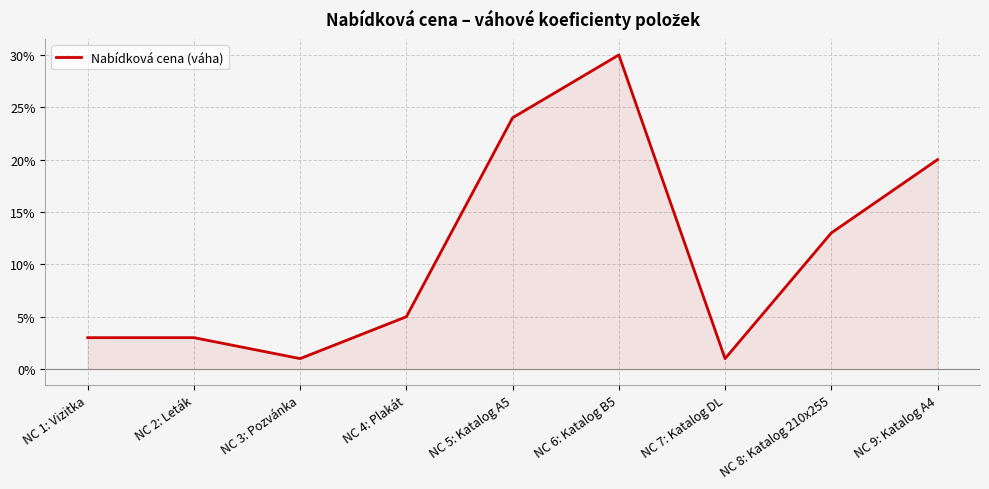

What is the difference between the maximum and minimum values?

0.3